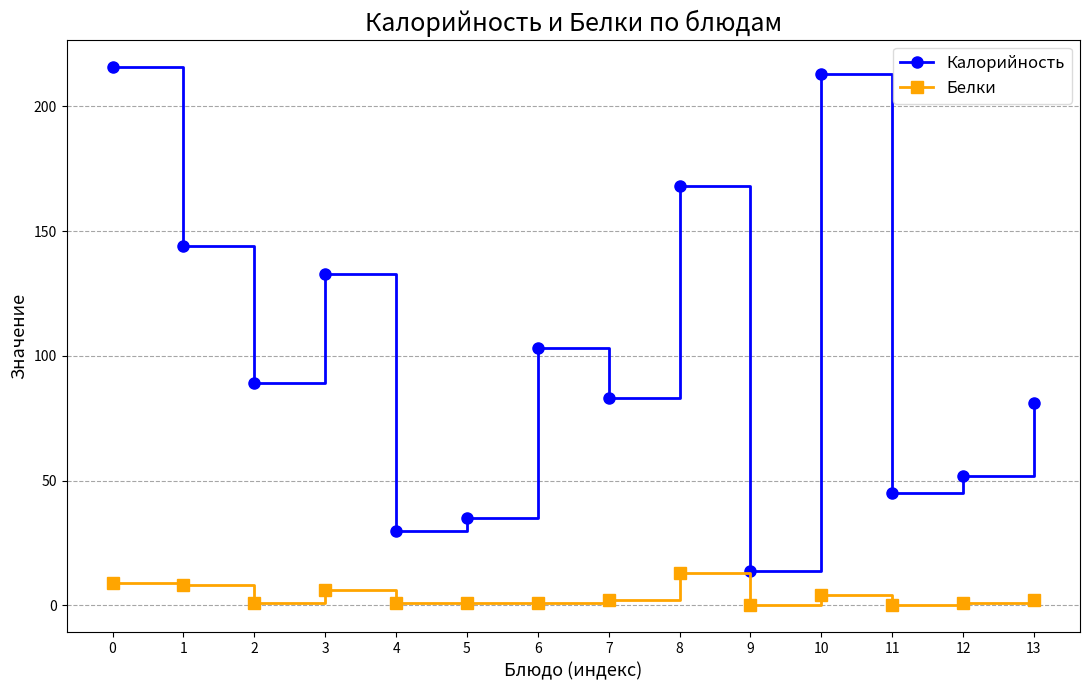

What is the difference between the second highest and minimum values in the Калорийность series?

199